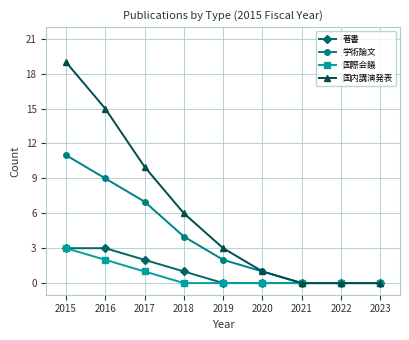

The value of 学術論文 at 2022 is 0. True or false?

True